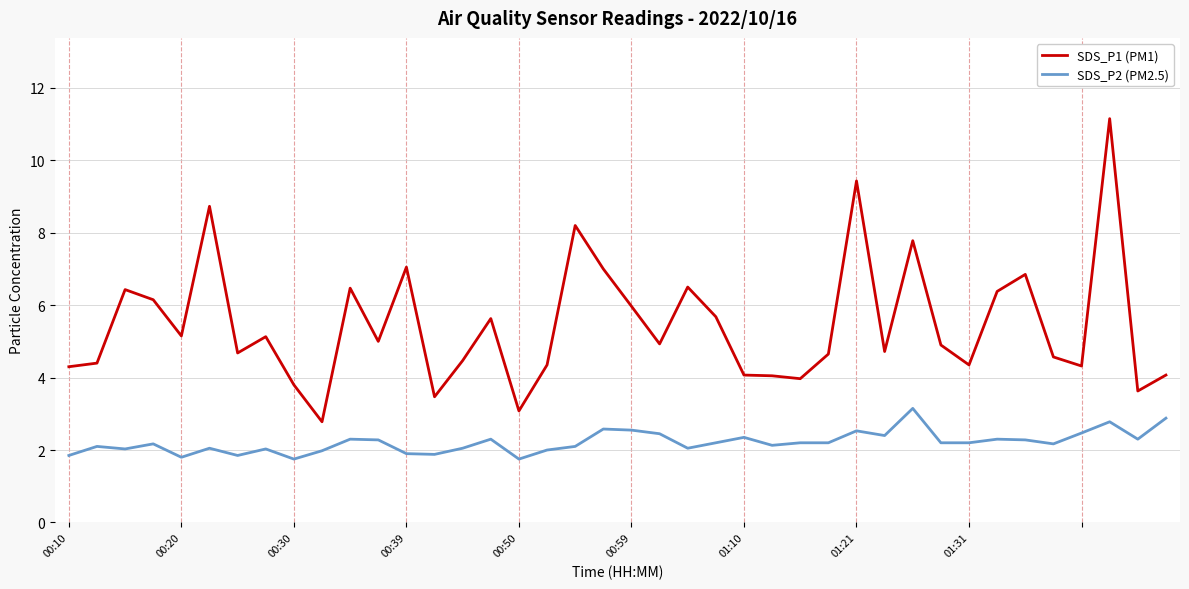

Which series has the largest total across all categories?

SDS_P1 (PM1)